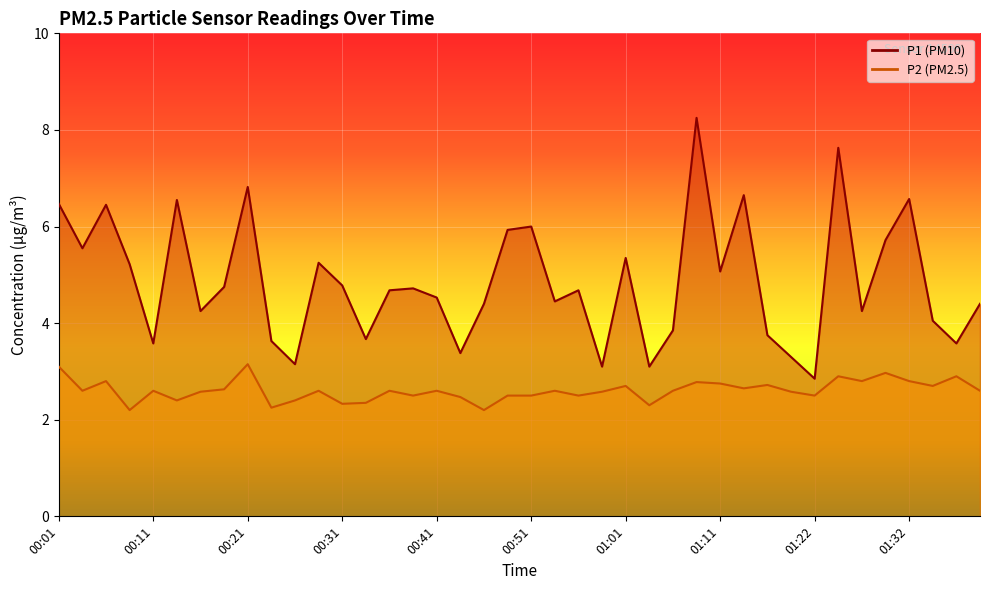

True or false: P2 and P1 intersect in this chart.

False